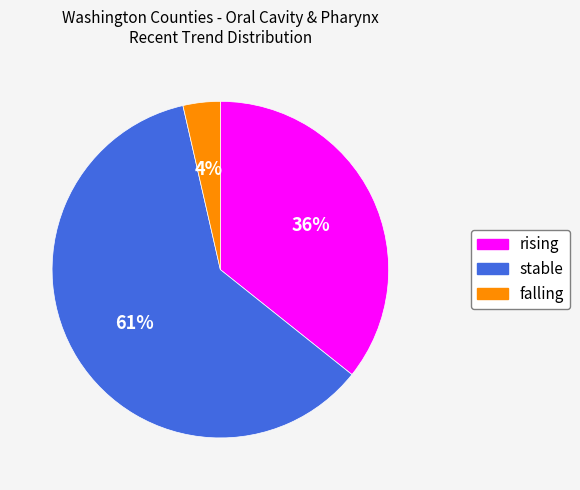

Do rising and stable together represent more than half of the pie?

Yes